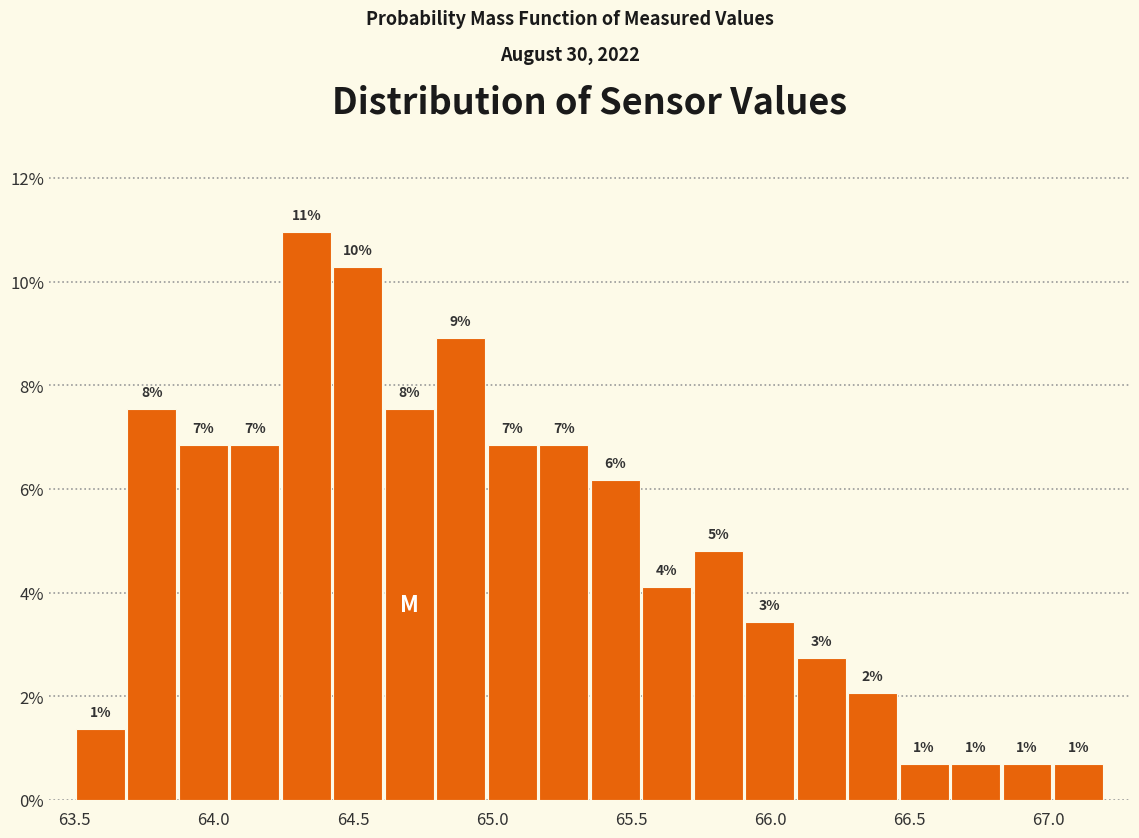

Around what value on the x-axis is the tallest bar? Give the approximate position of its centre, as read against the axis.

64.35